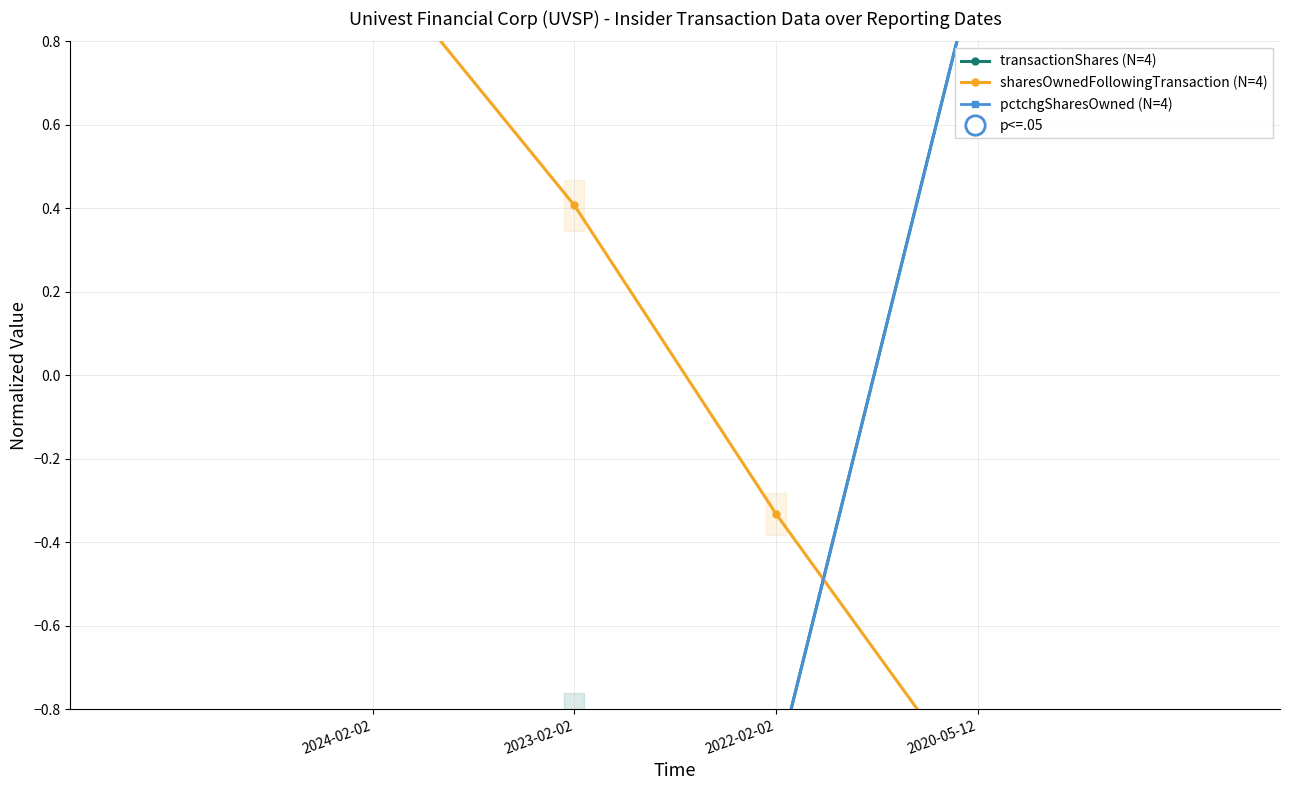

Which series has the widest spread of values?

transactionShares (N=4)